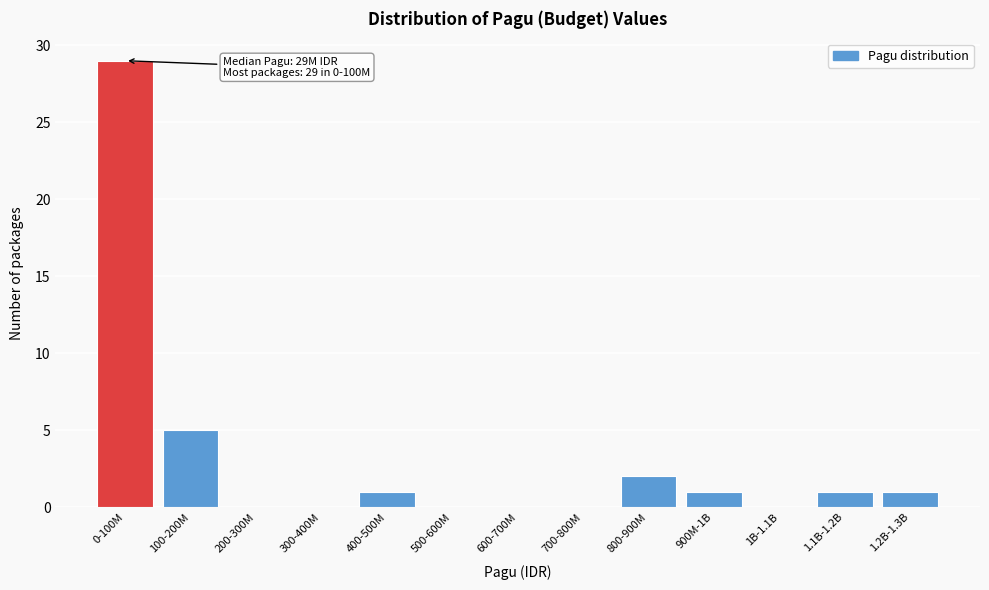

Reading left to right, list all the values displayed in this chart.

0-100M=29	100-200M=5	200-300M=0	300-400M=0	400-500M=1	500-600M=0	600-700M=0	700-800M=0	800-900M=2	900M-1B=1	1B-1.1B=0	1.1B-1.2B=1	1.2B-1.3B=1